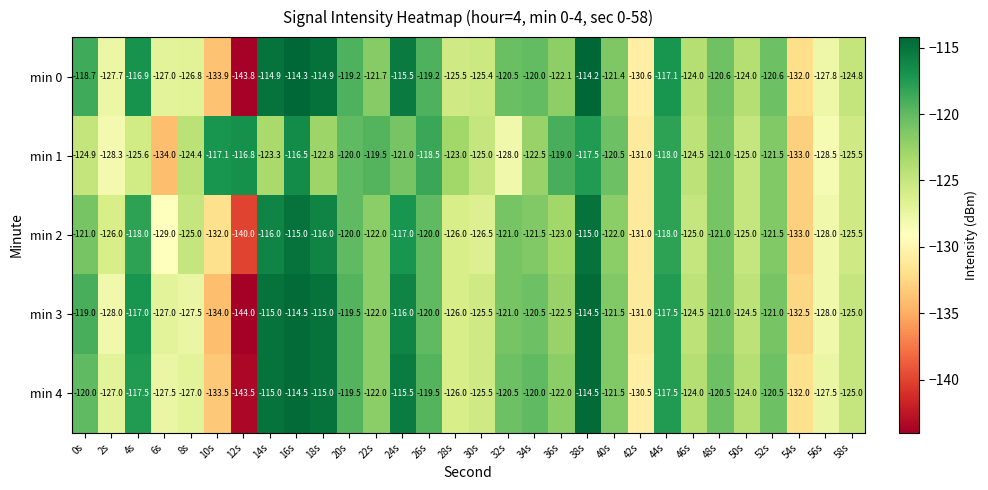

What is the greatest value displayed?

-114.2